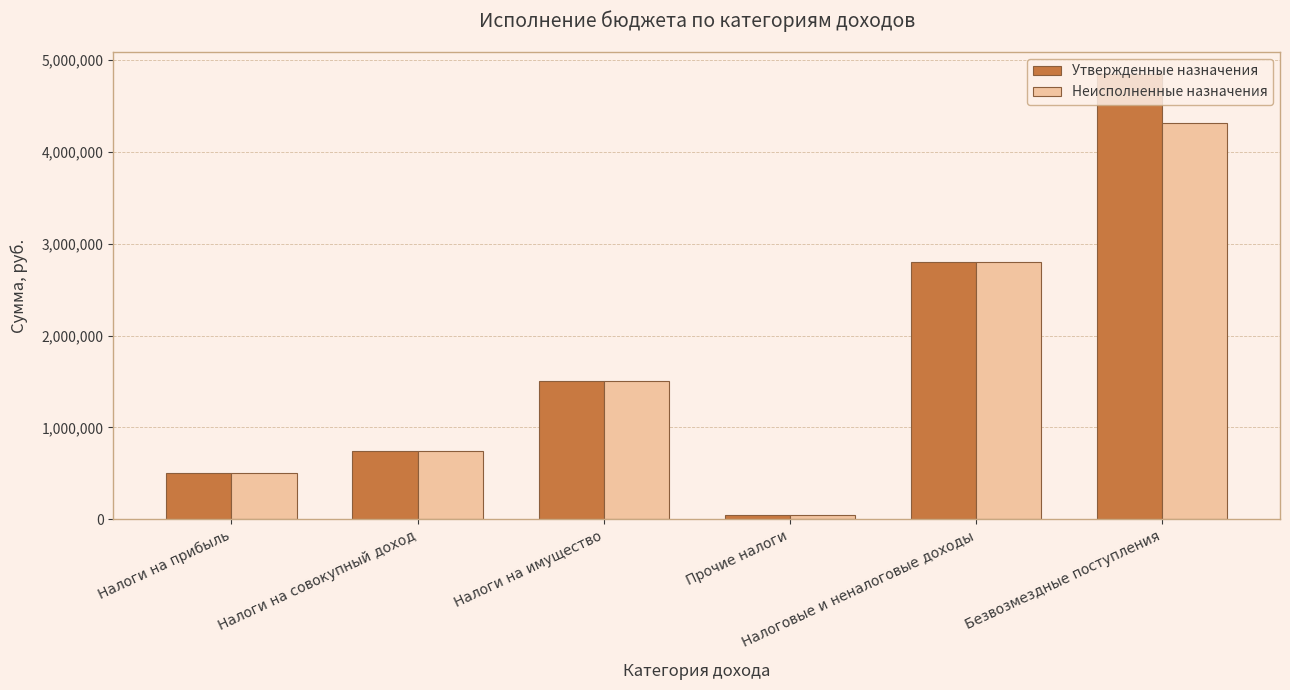

List the series in order of their peak value, lowest first.

Неисполненные назначения, Утвержденные назначения